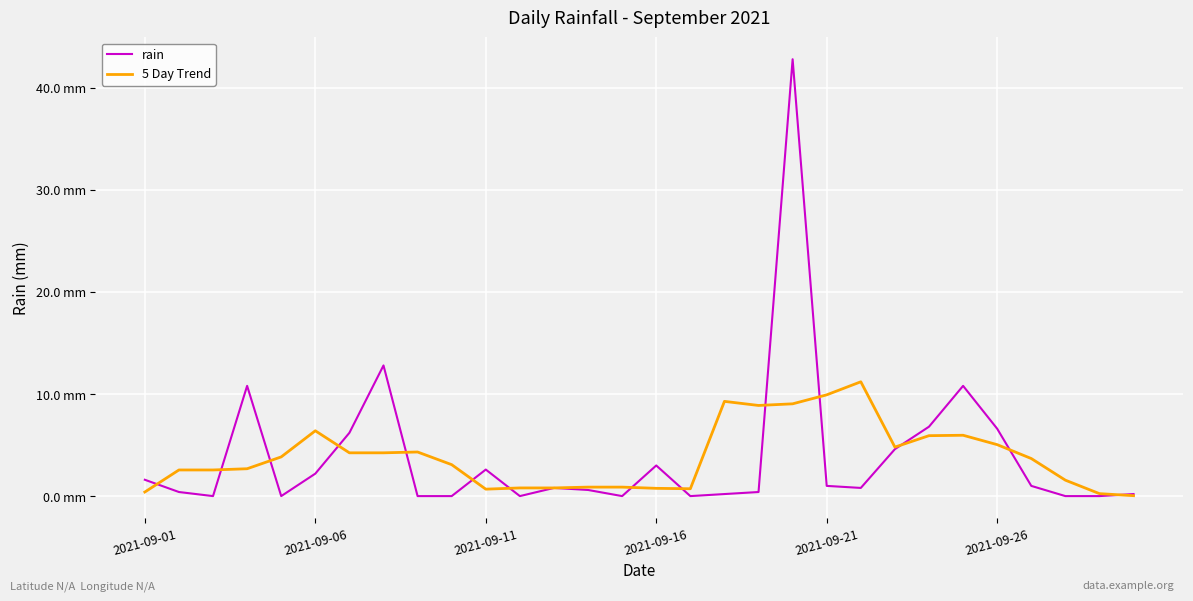

What are all the series names shown in the legend?

rain, 5 Day Trend